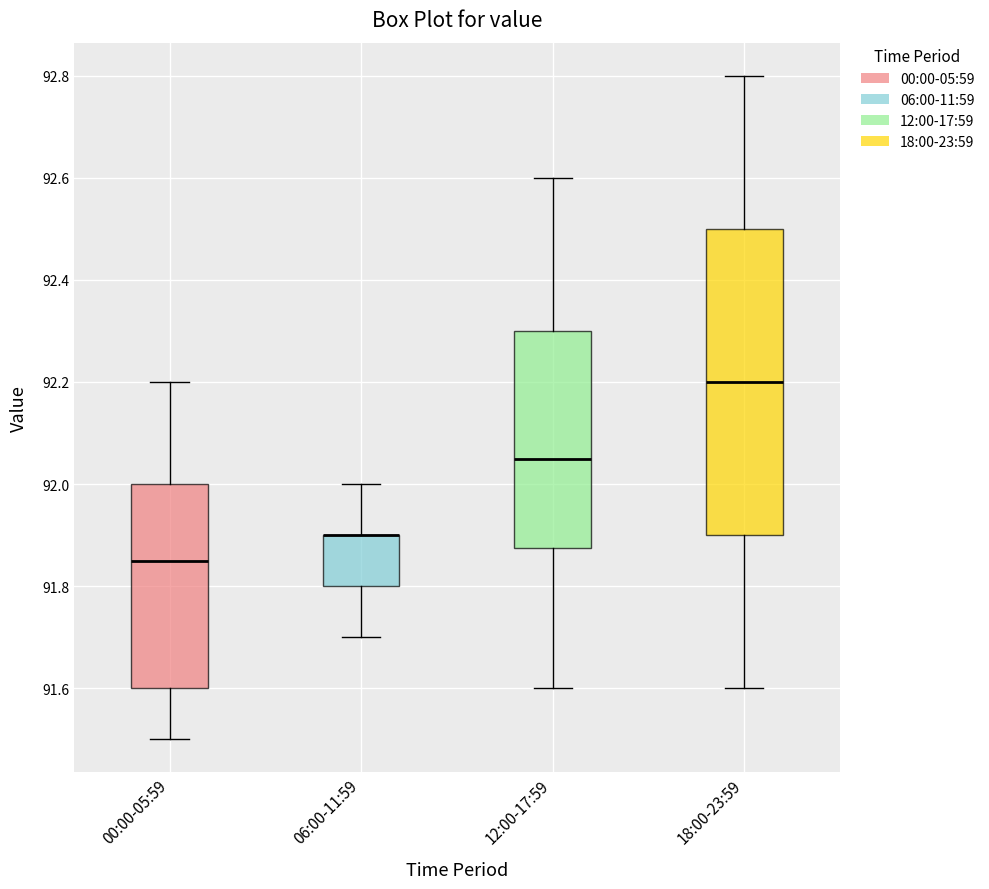

Where is the lower edge of the box for 00:00-05:59 on the y-axis? The values are not printed on the chart, so give them approximately, as read against the axis.

91.60